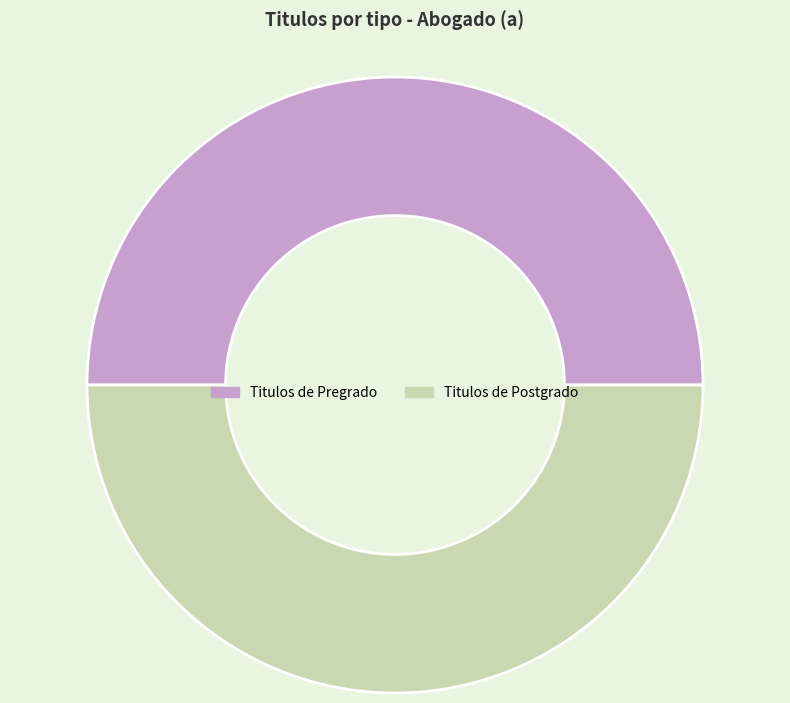

Is the sum of Titulos de Postgrado and Titulos de Pregrado greater than half?

Yes